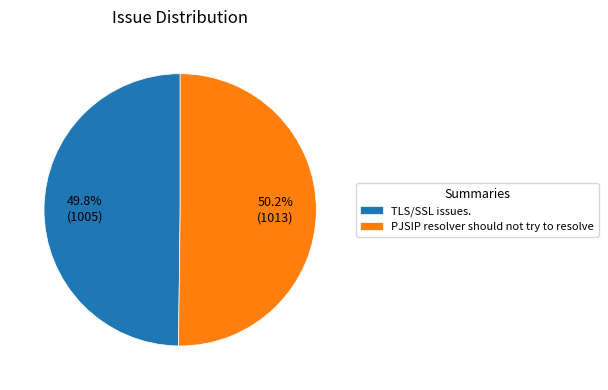

Approximately how many times larger is the value at TLS/SSL issues. compared to PJSIP resolver should not try to resolve?

1.0